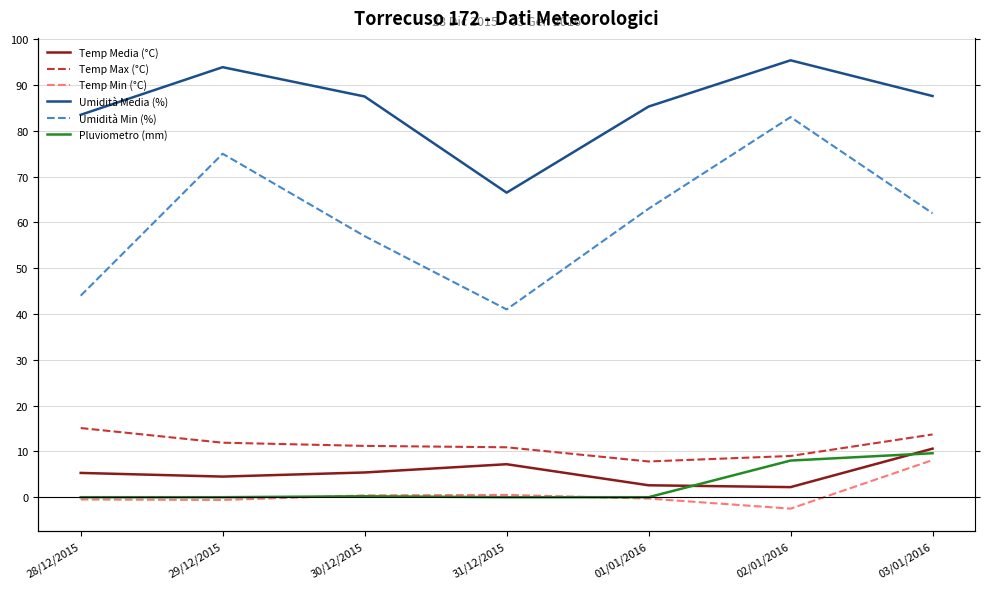

The value of Pluviometro (mm) at 28/12/2015 is 0.0. True or false?

True